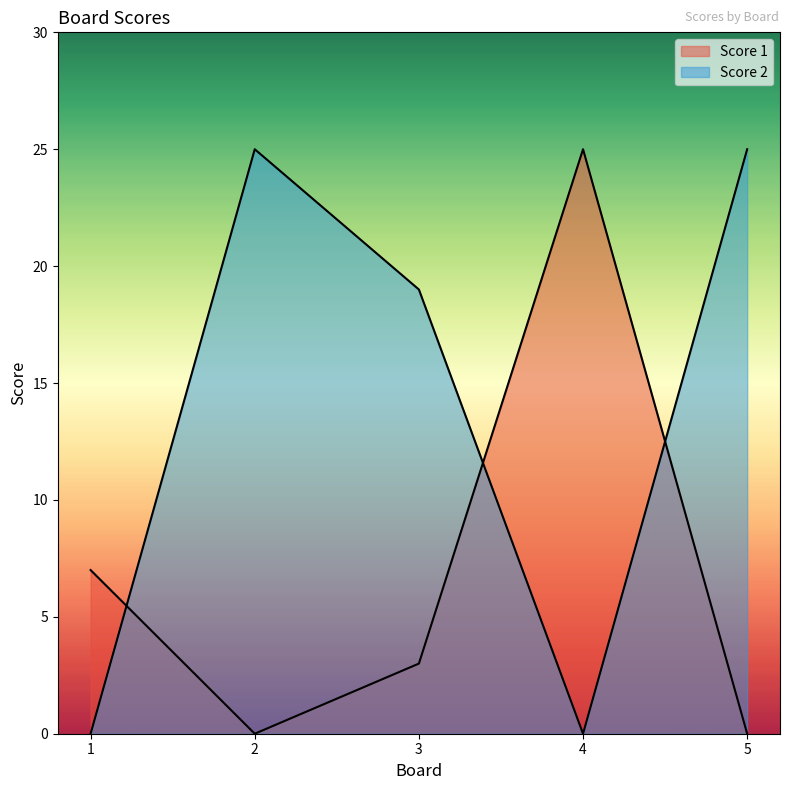

Reading left to right, extract all data points from this chart.

Score 1: 7	0	3	25	0
Score 2: 0	25	19	0	25